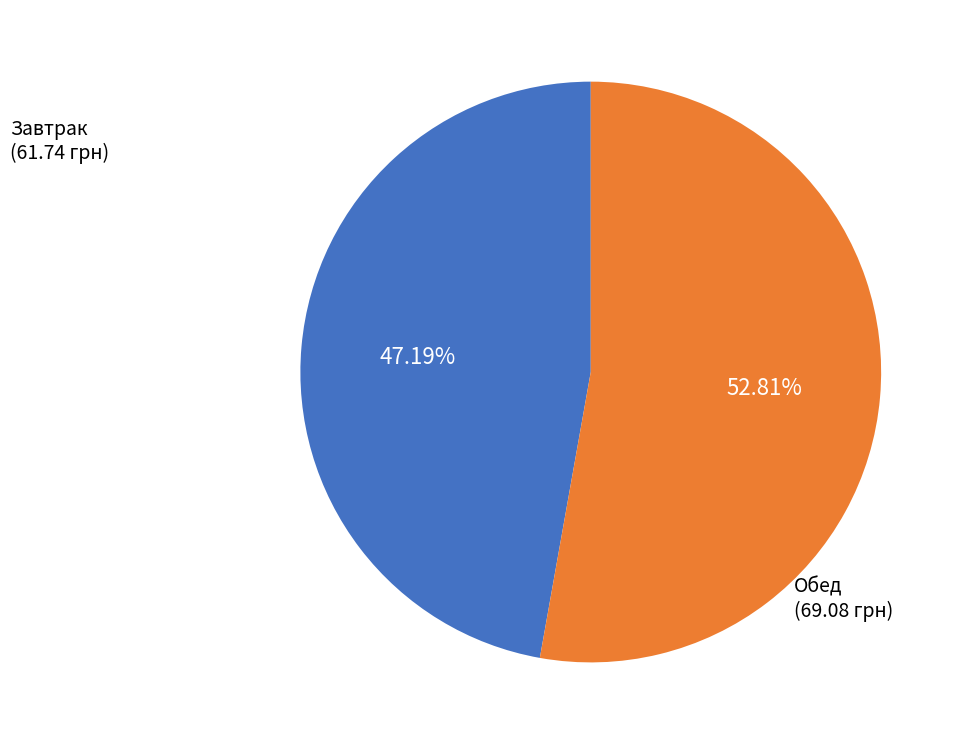

Count the number of slices in the pie.

2